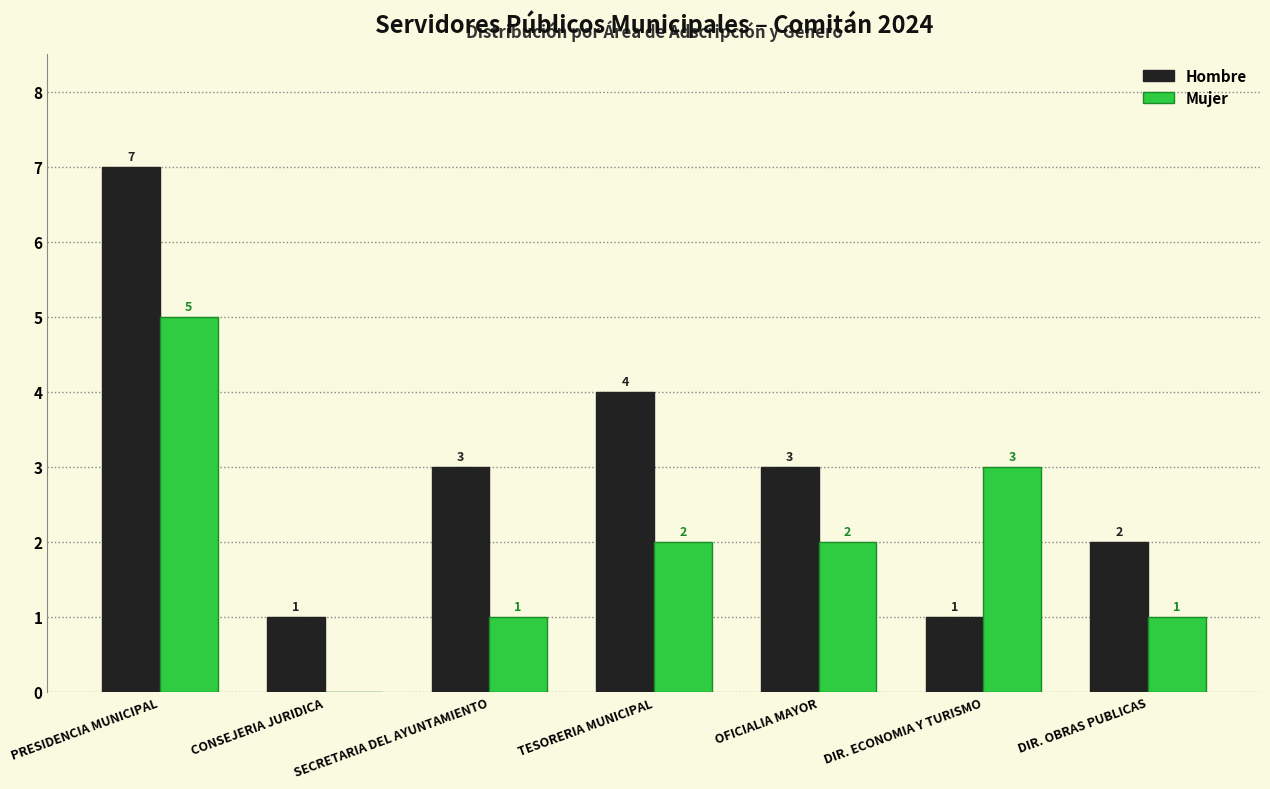

The Mujer series shows 2 at CONSEJERIA JURIDICA. True or false?

False